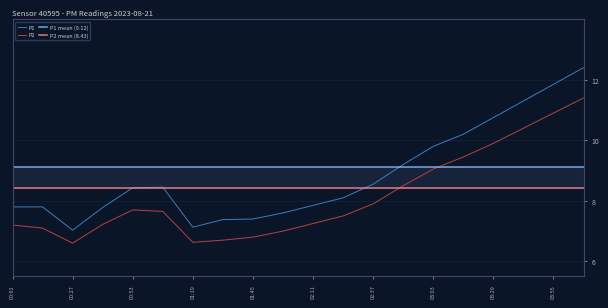

Is the value of P2 at 04:08 greater than the value of P1 at 01:45?

Yes